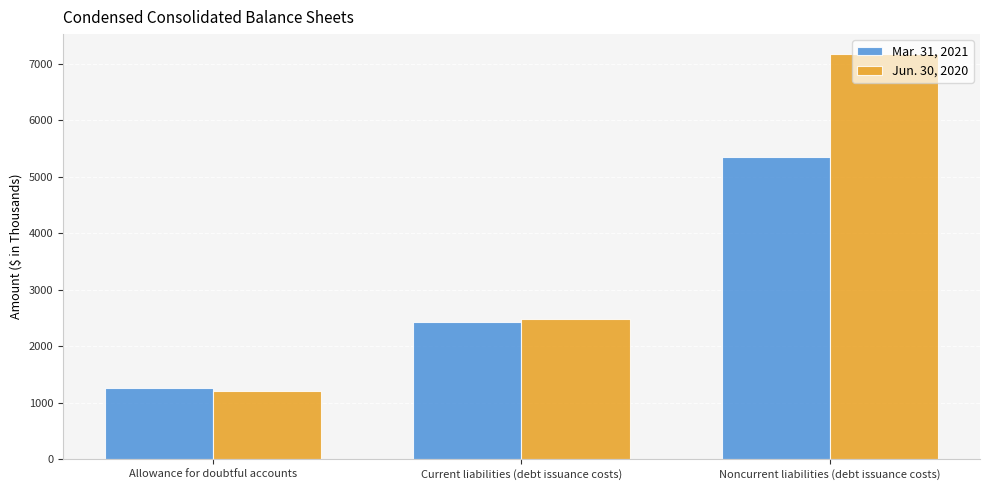

At Noncurrent liabilities (debt issuance costs), list the series in order from smallest to largest.

Mar. 31, 2021, Jun. 30, 2020